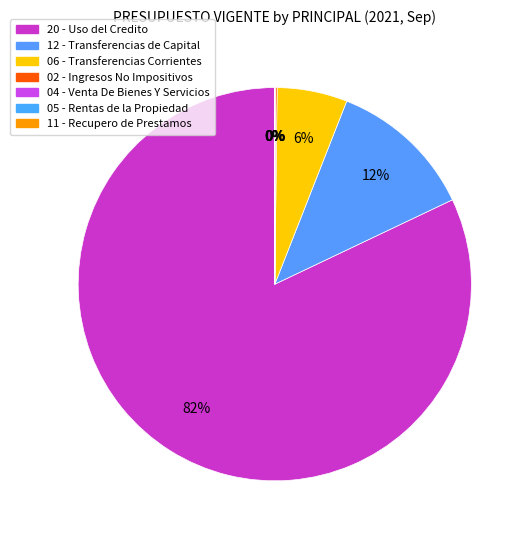

Is there any slice that represents more than half of the pie?

Yes